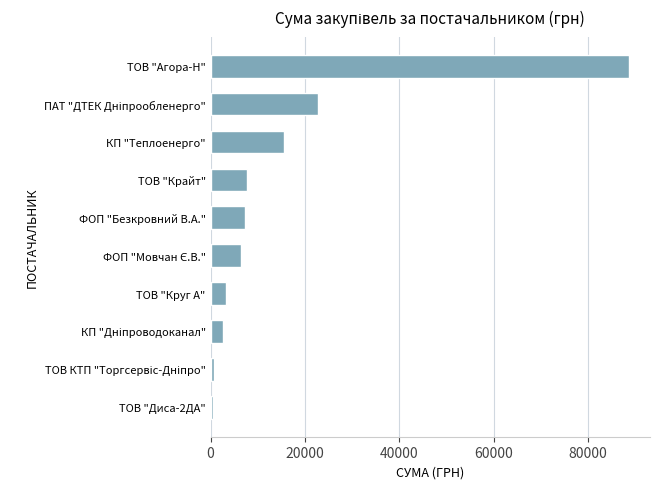

Which category has the highest value across all series?

ТОВ "Агора-Н"